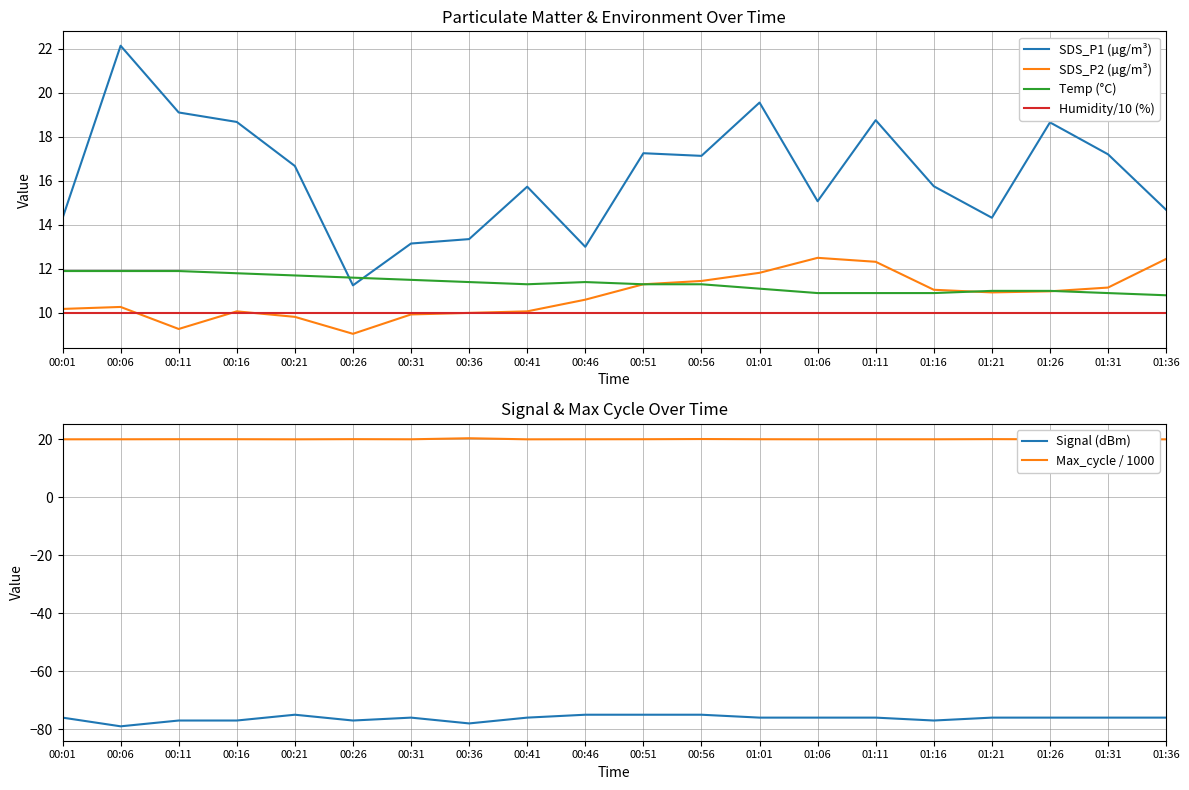

What is the total value across all series at 01:26?

-5.3